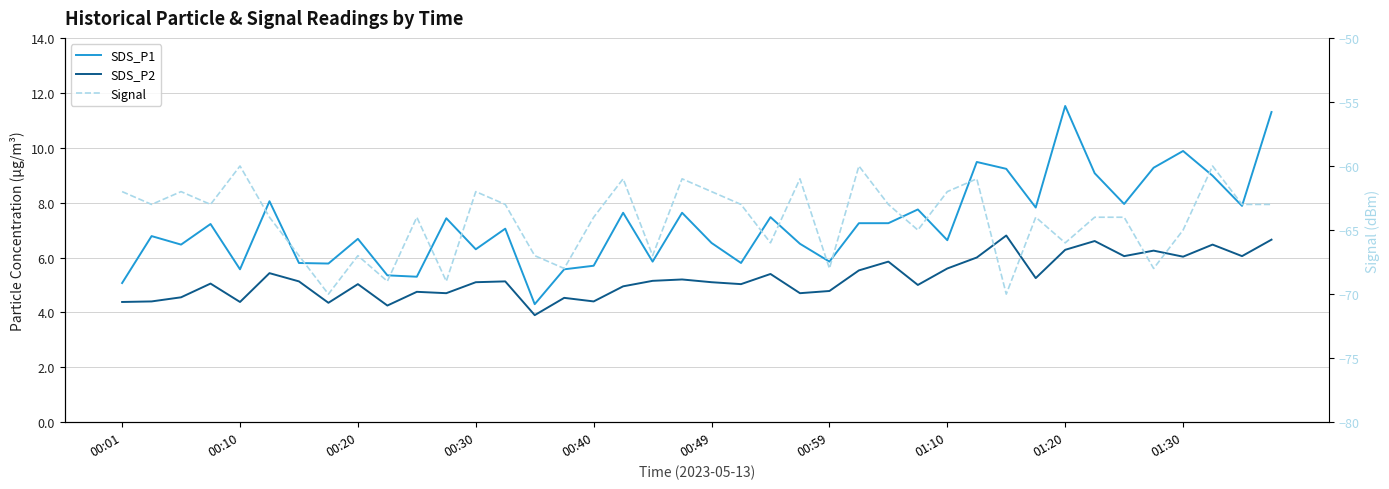

Between 00:30 and 33, which series saw the biggest shift?

SDS_P1